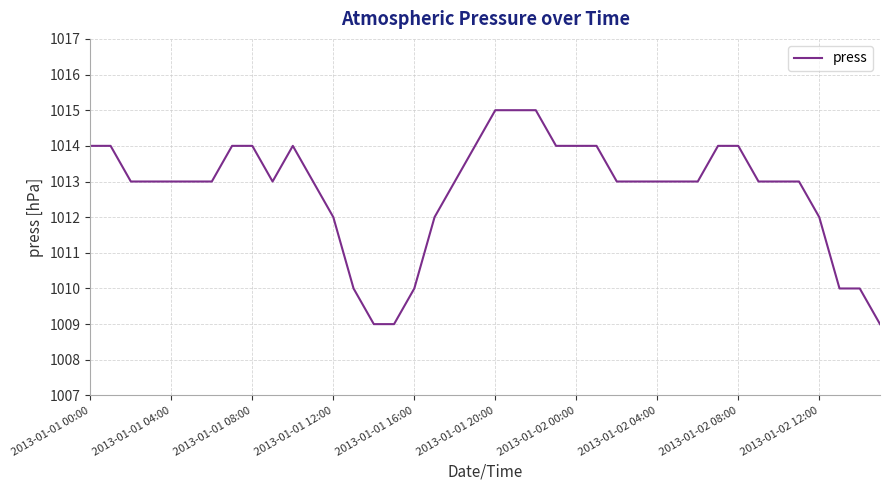

What is the difference between the maximum and minimum values?

6